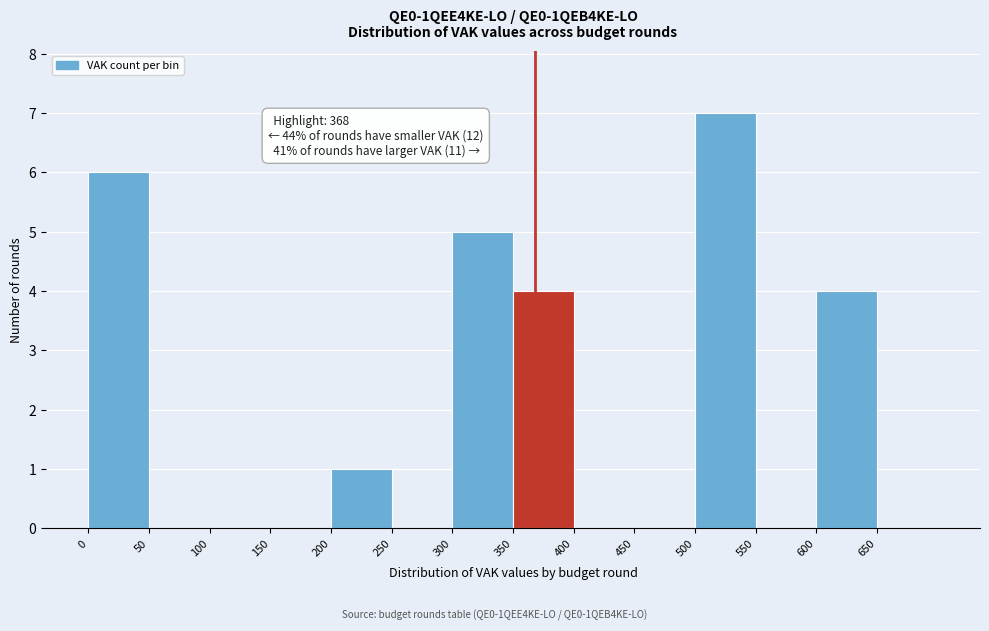

Over which range of the x-axis is the bar tallest?

500 to 550